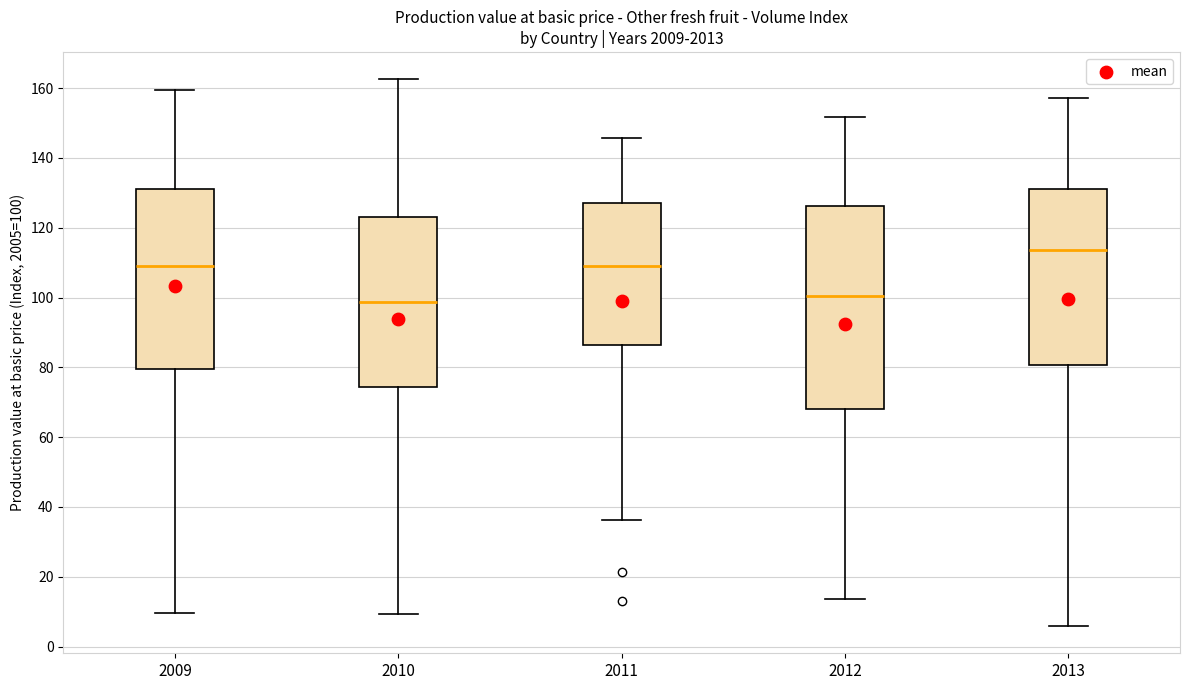

Which box is the tallest, from its lower edge to its upper edge?

2012